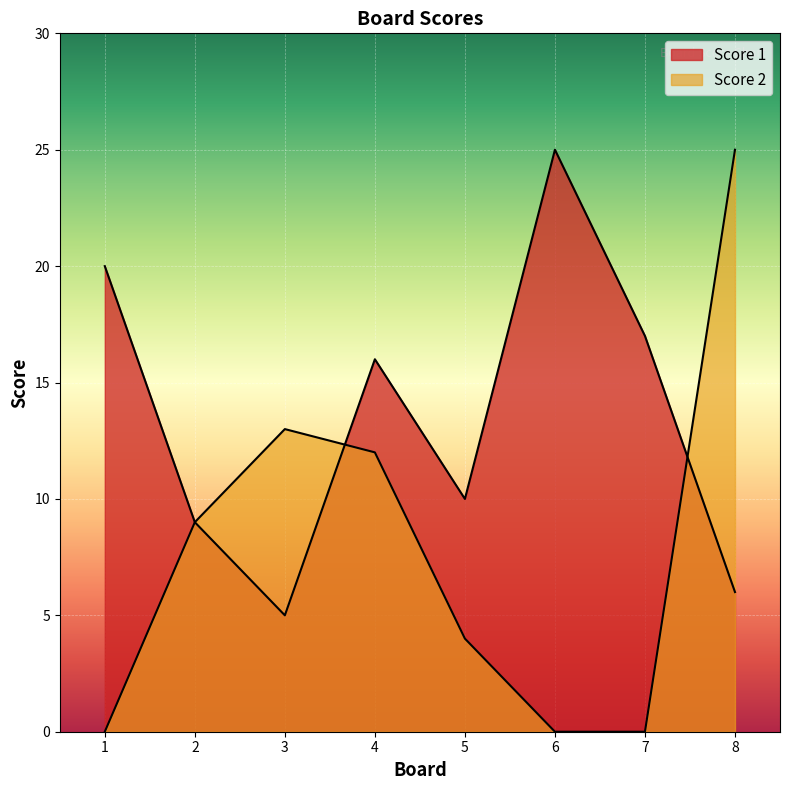

Is it true that Score 2 equals -8 at 1?

False